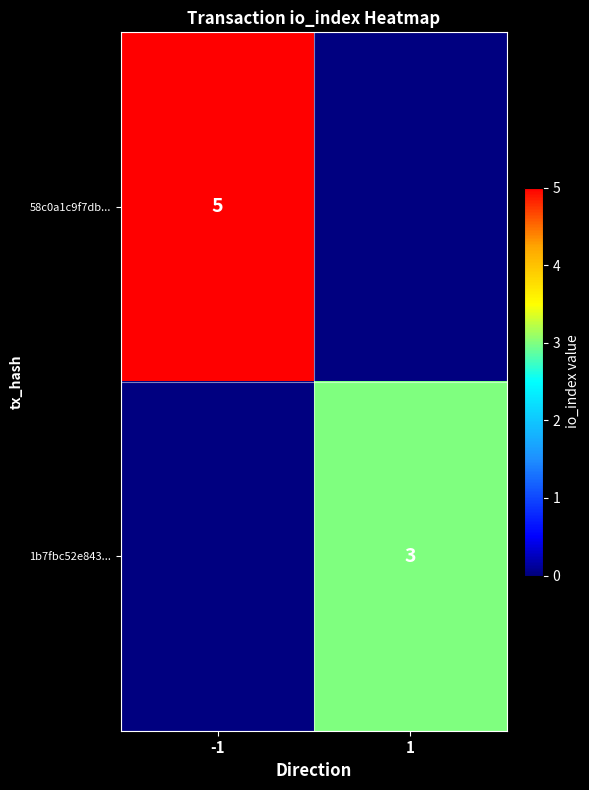

Is it true that 58c0a1c9f7db... equals 5 at -1?

True